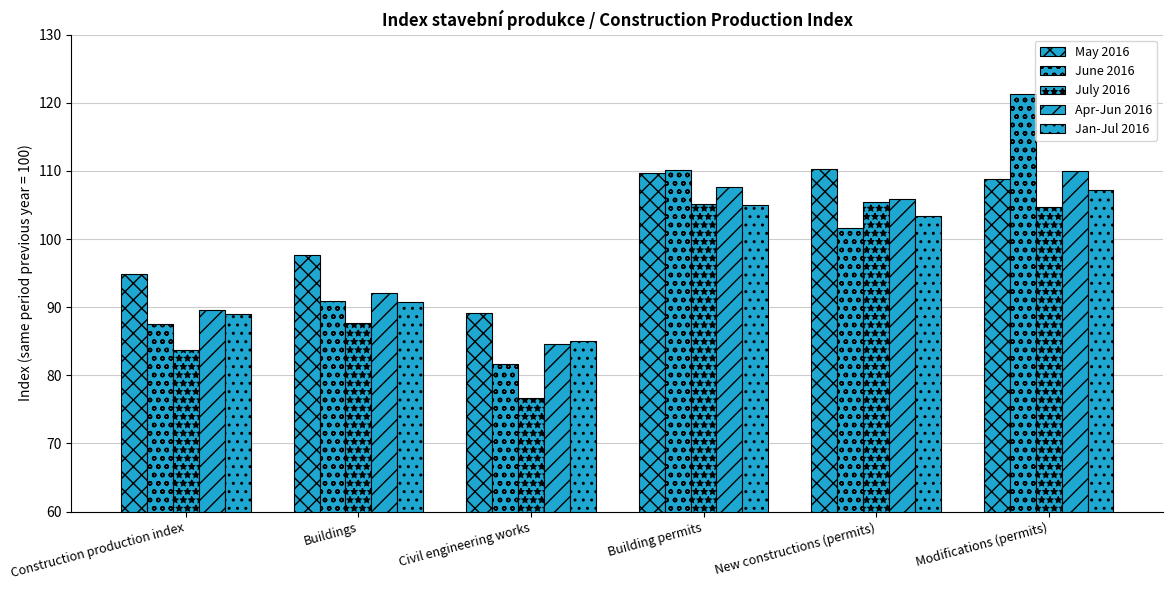

Rank the series by their maximum value, from lowest to highest.

July 2016, Jan-Jul 2016, Apr-Jun 2016, May 2016, June 2016